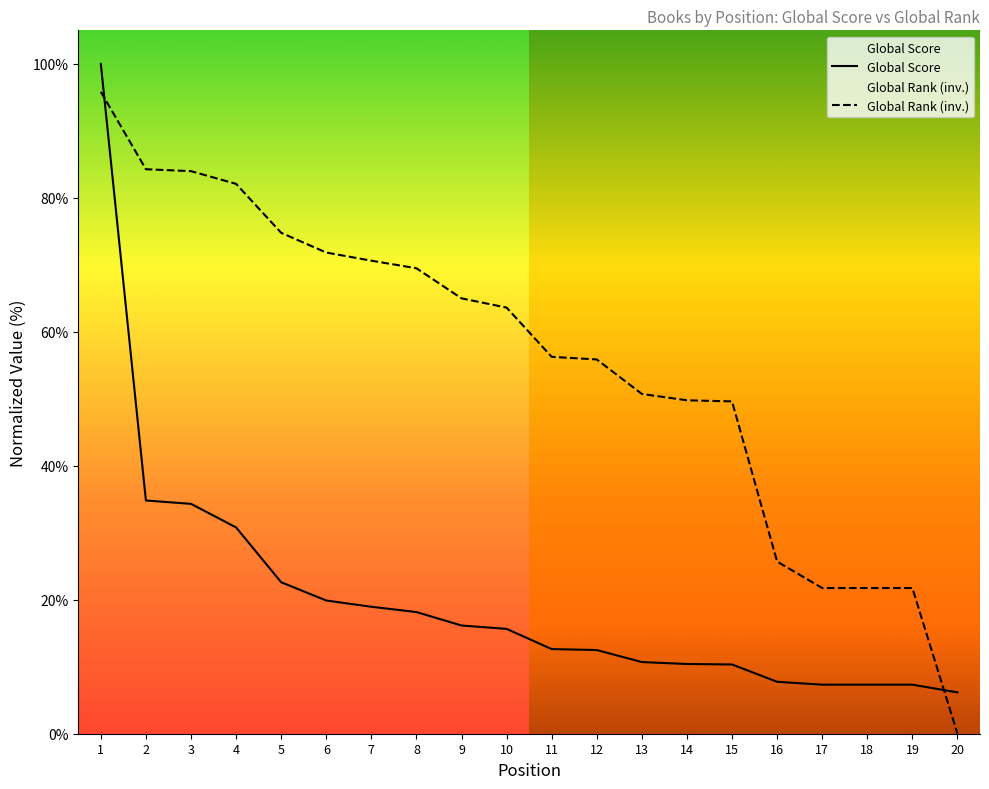

Where does the Global Score series first go above 15?

1